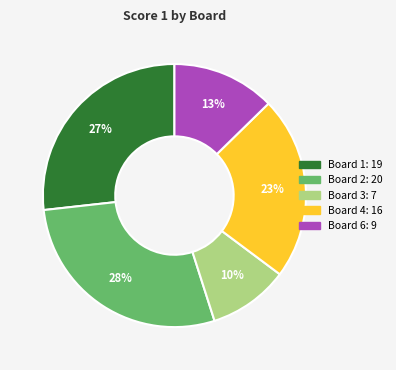

To the nearest percent, what is the difference between the largest and smallest slice percentages?

18%